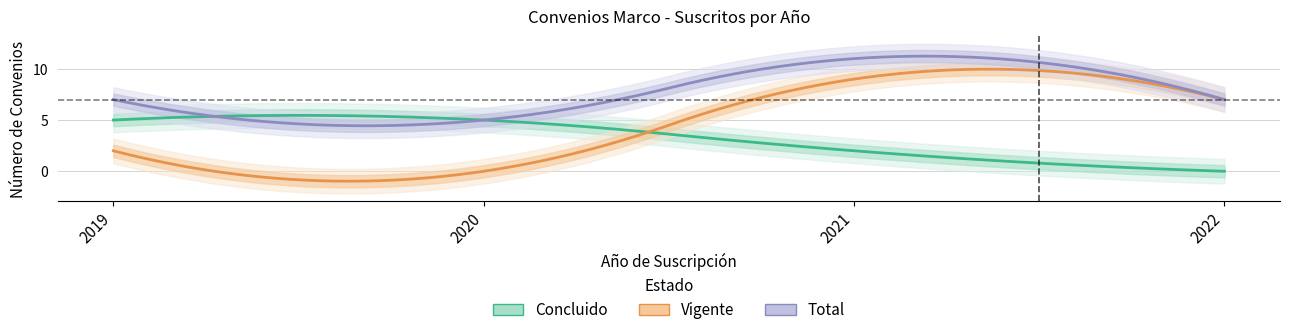

Which series has the widest spread of values?

Vigente